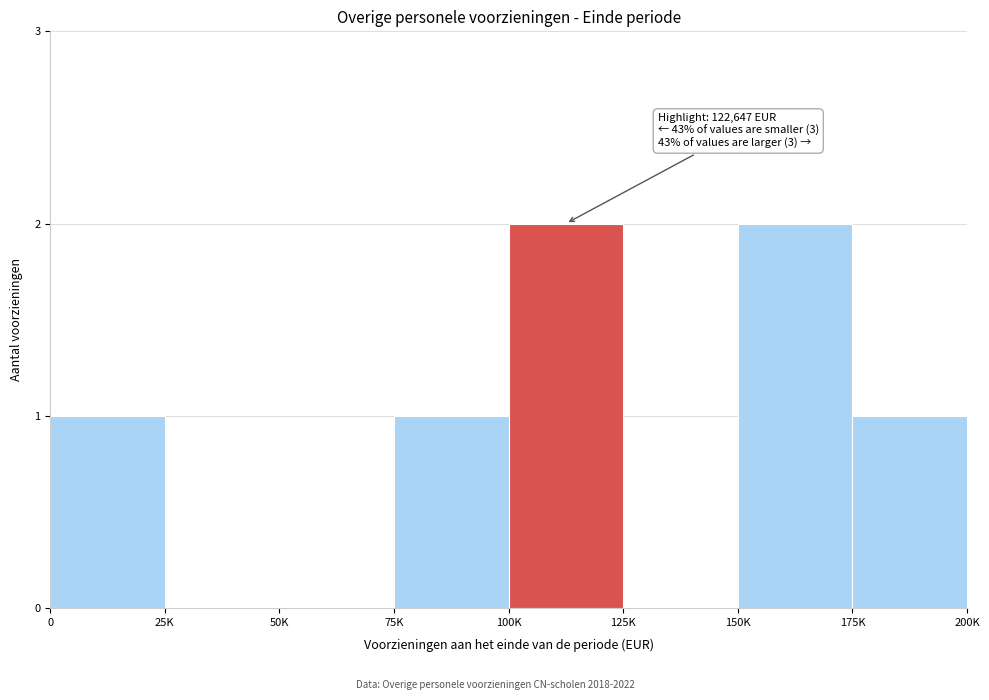

Reading right to left, extract all data points from this chart.

175K=1	150K=2	125K=0	100K=2	75K=1	50K=0	25K=0	0=1